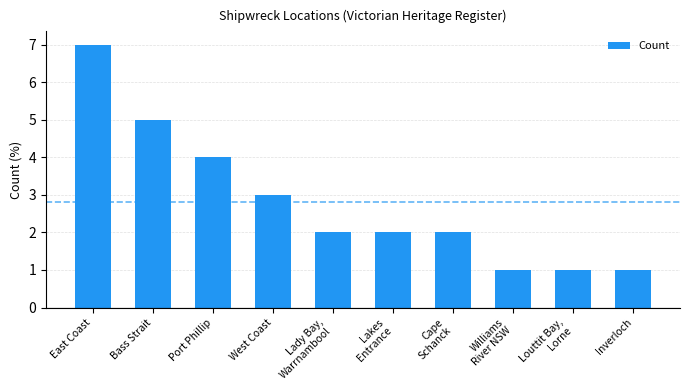

How many data points does each series have?

10